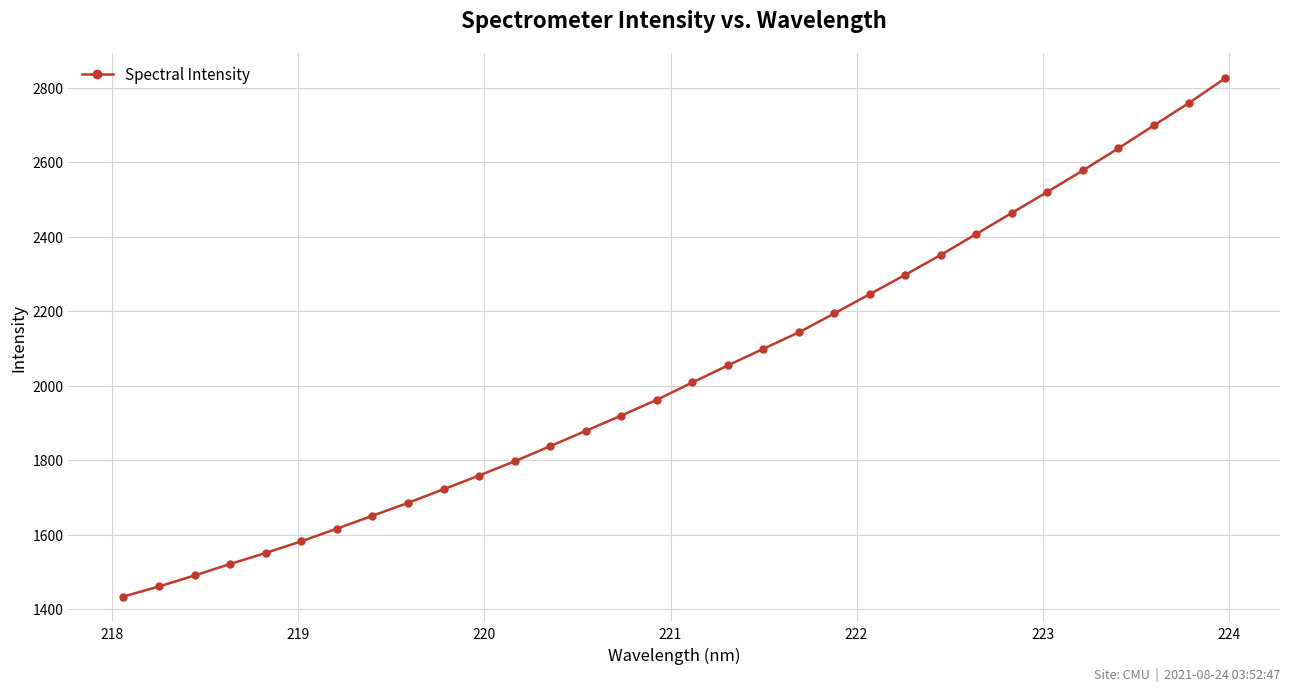

How many lines are shown in the chart?

1